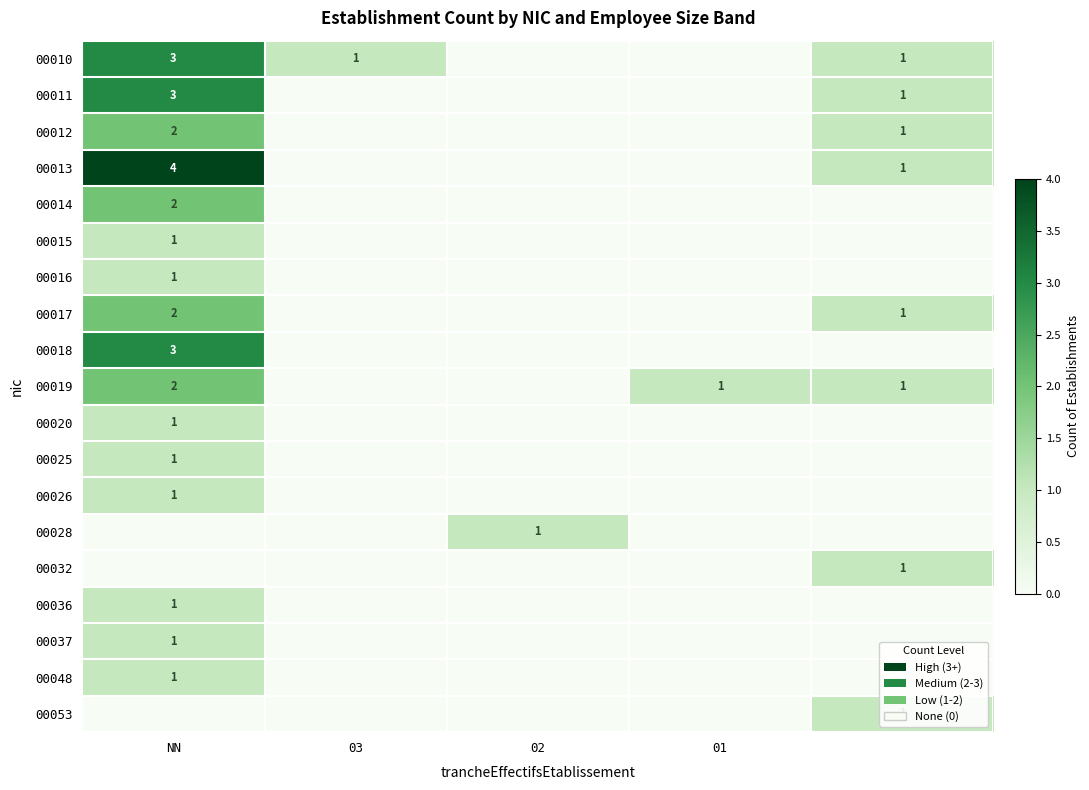

How many categories are shown in the chart?

5